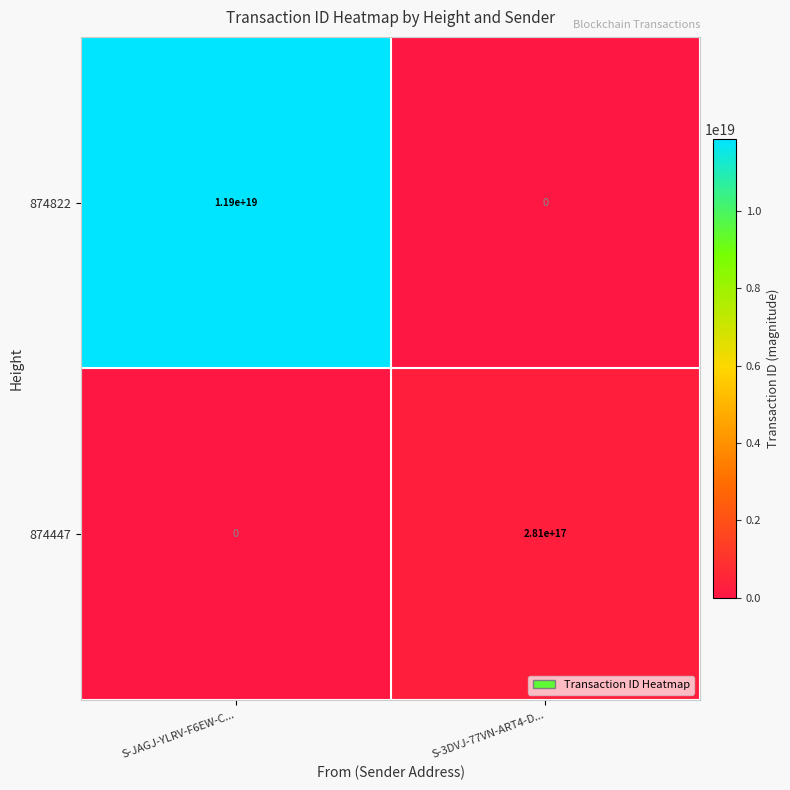

At which label does 874447 reach its minimum?

S-JAGJ-YLRV-F6EW-C...